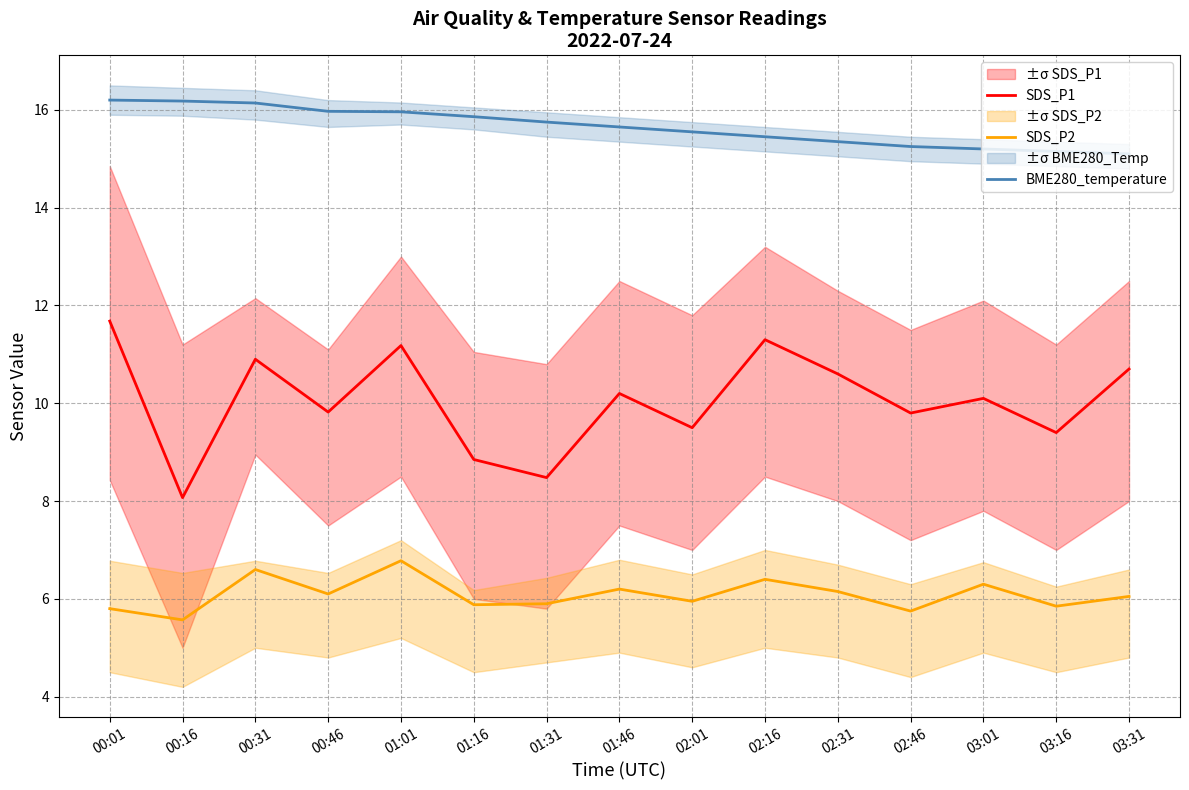

At which category does SDS_P2 reach its first local valley?

00:16